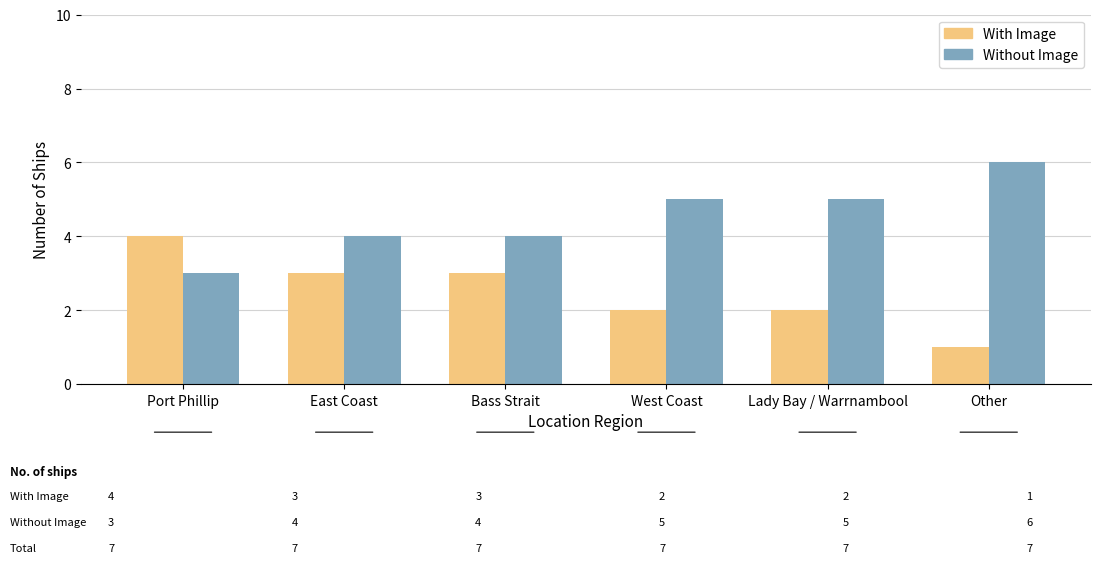

At which label does With Image first exceed 3?

Port Phillip